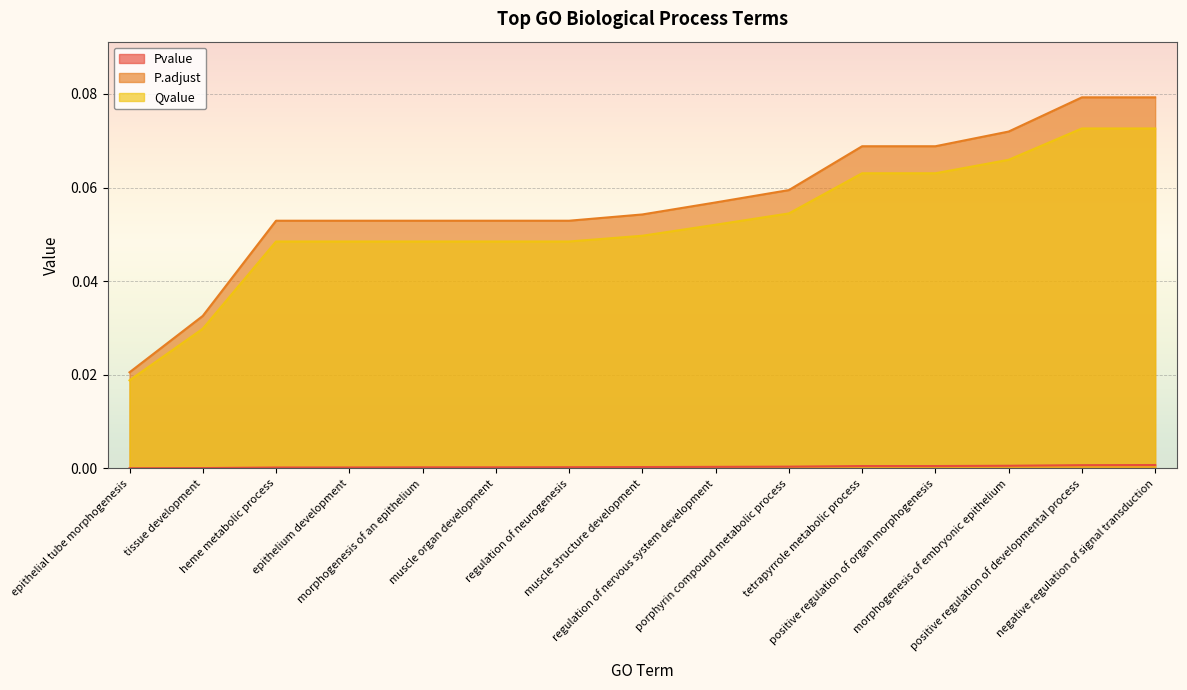

What position from the right is muscle organ development?

10